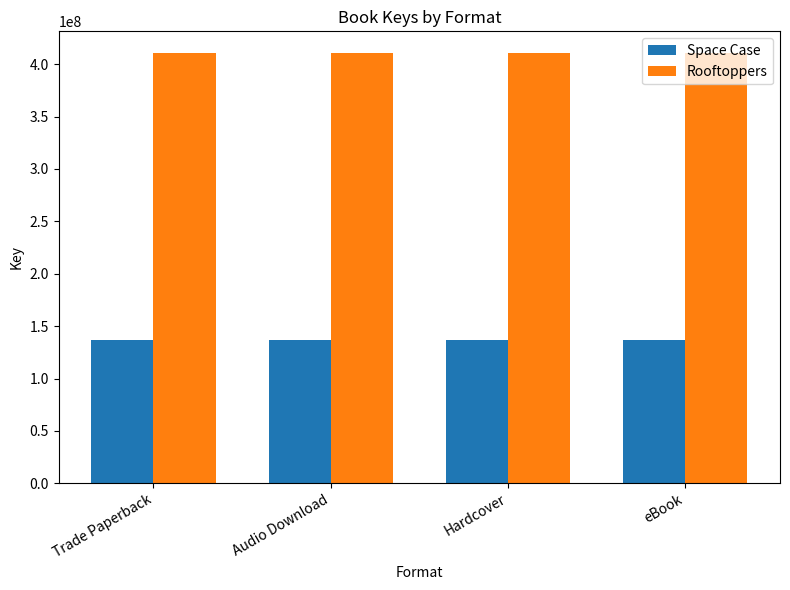

What is the lowest value of the Rooftoppers series?

410789826